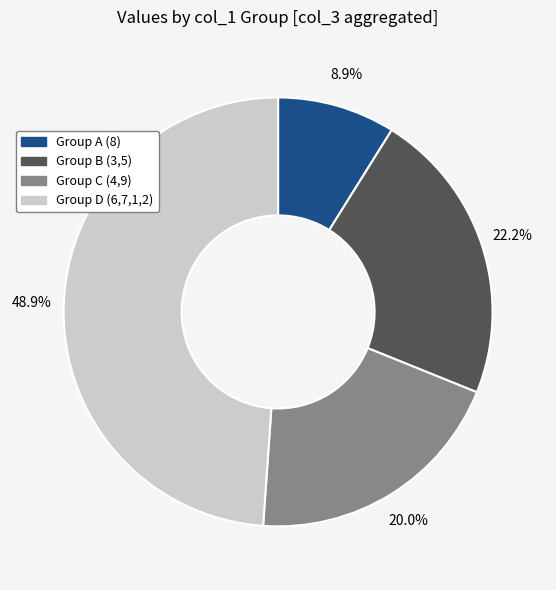

To the nearest percent, what is the difference between the largest and smallest slice percentages?

40%